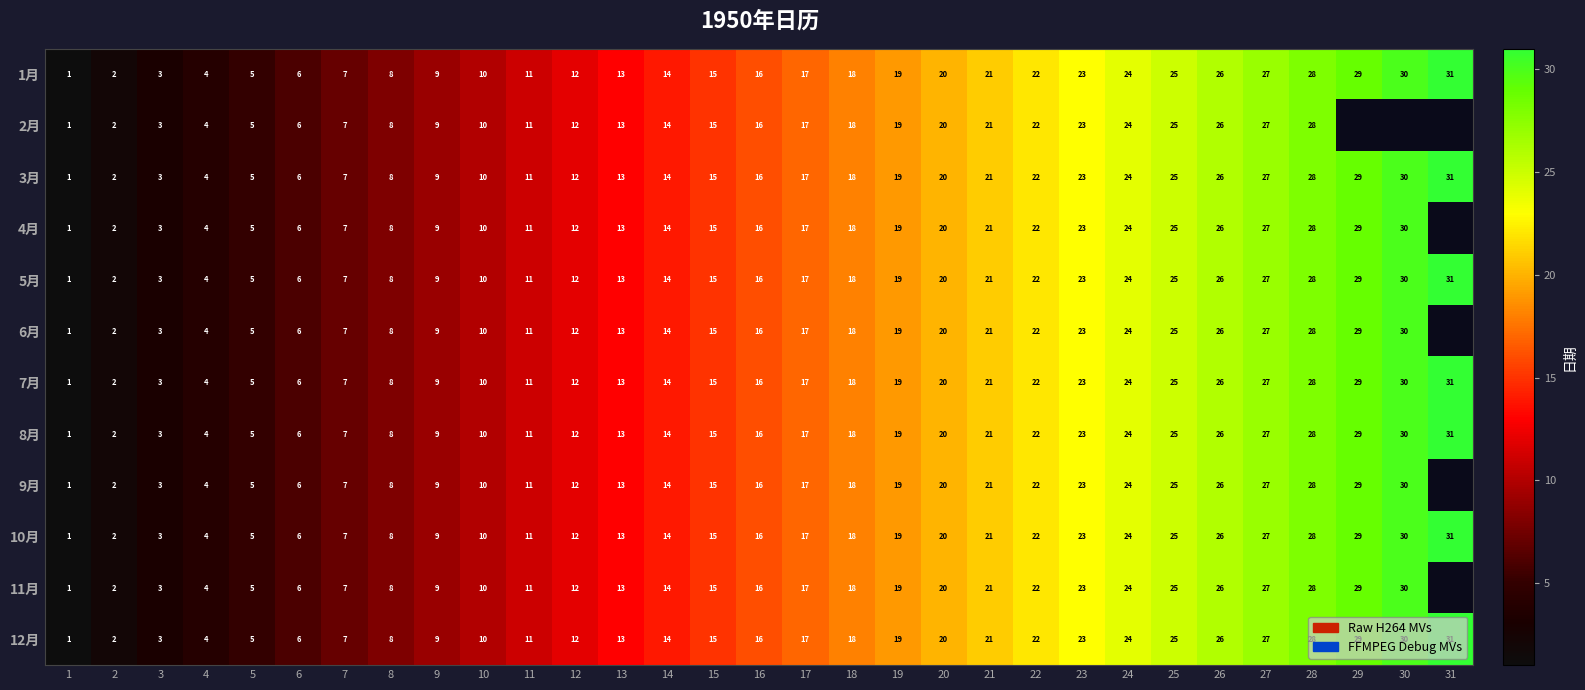

What is the total value across all series at 12?

144